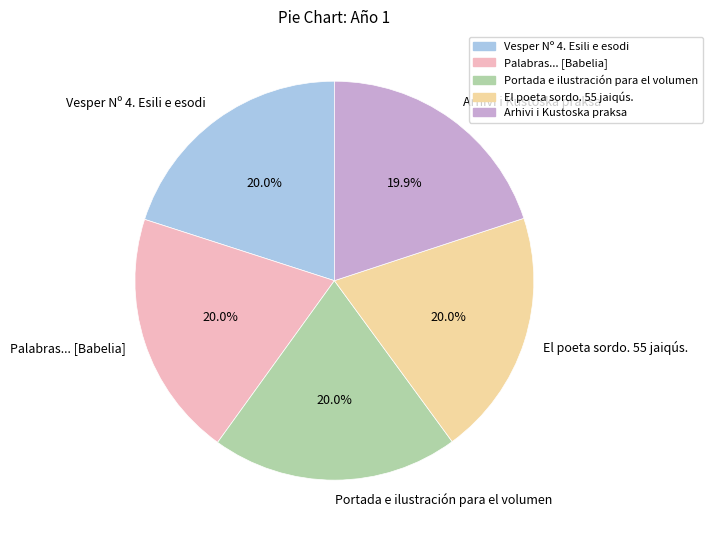

True or false: Portada e ilustración para el volumen accounts for 7% of the total.

False